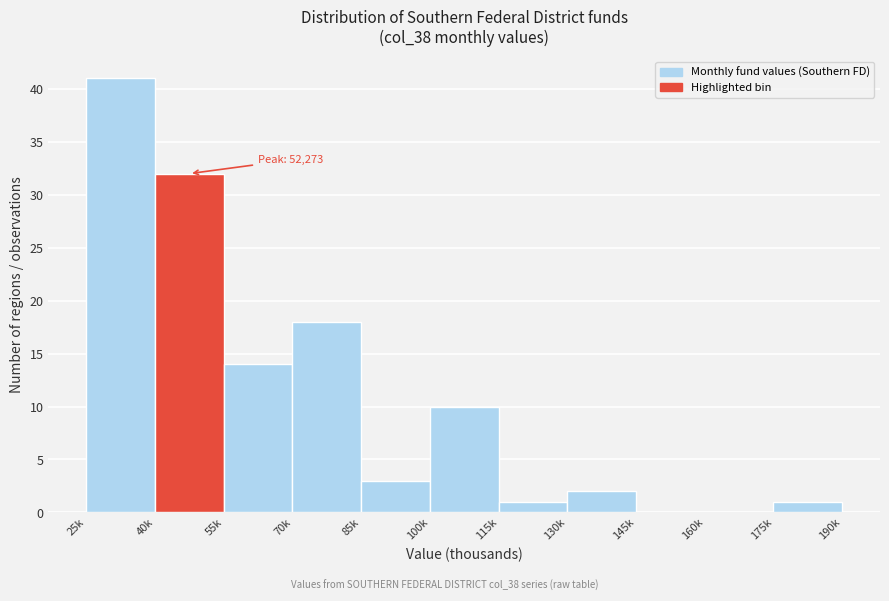

Reading right to left, extract all data points from this chart.

175k=1	160k=0	145k=0	130k=2	115k=1	100k=10	85k=3	70k=18	55k=14	40k=32	25k=41